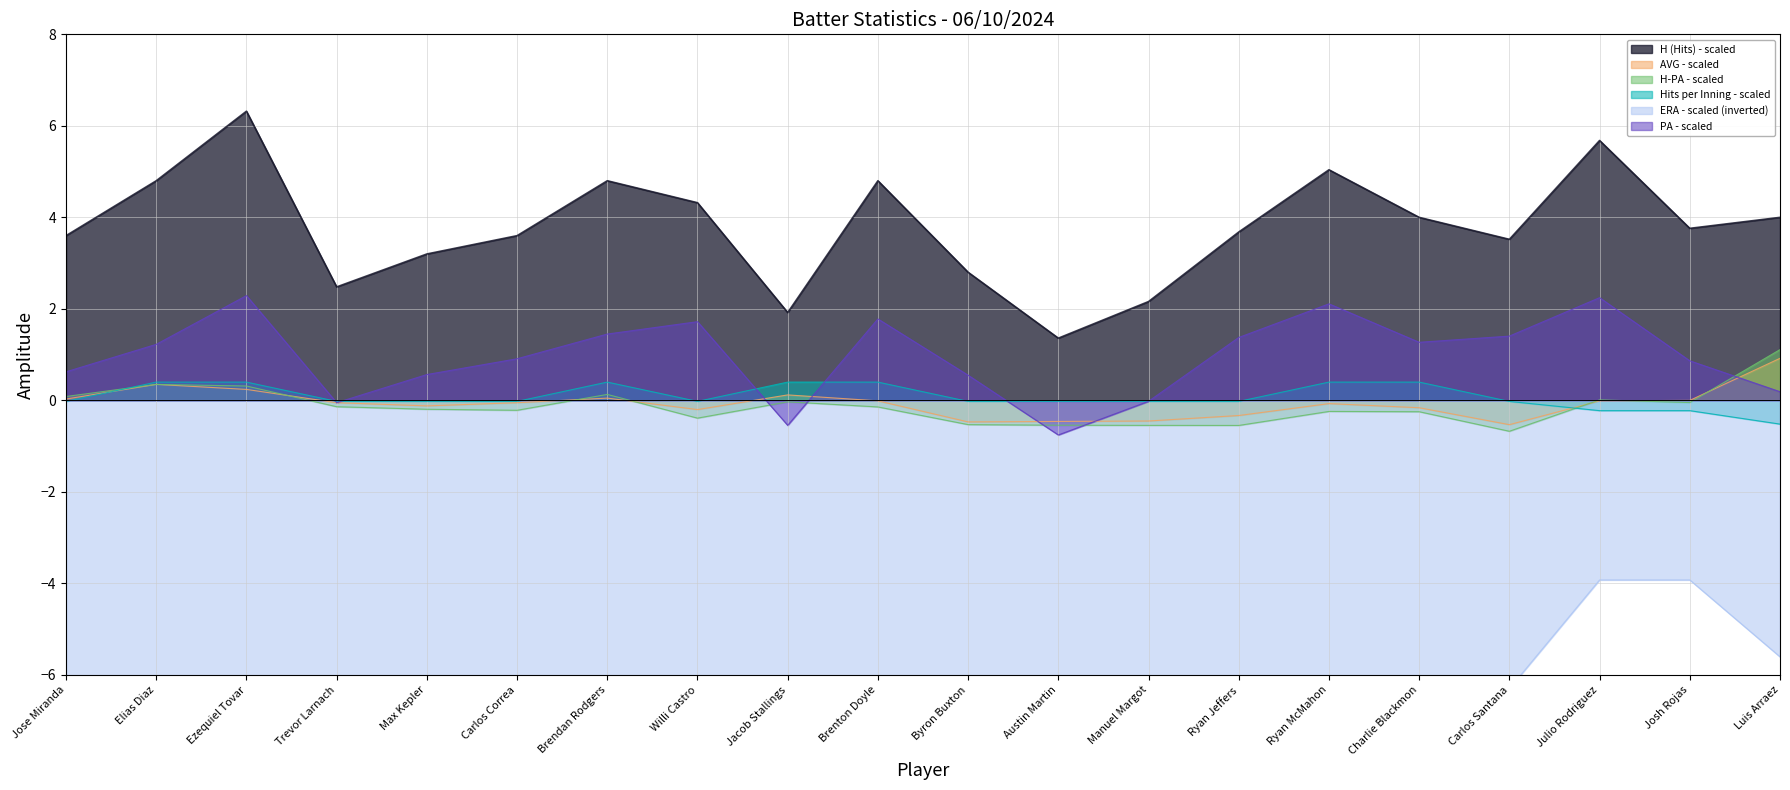

How many data points does each series have?

20